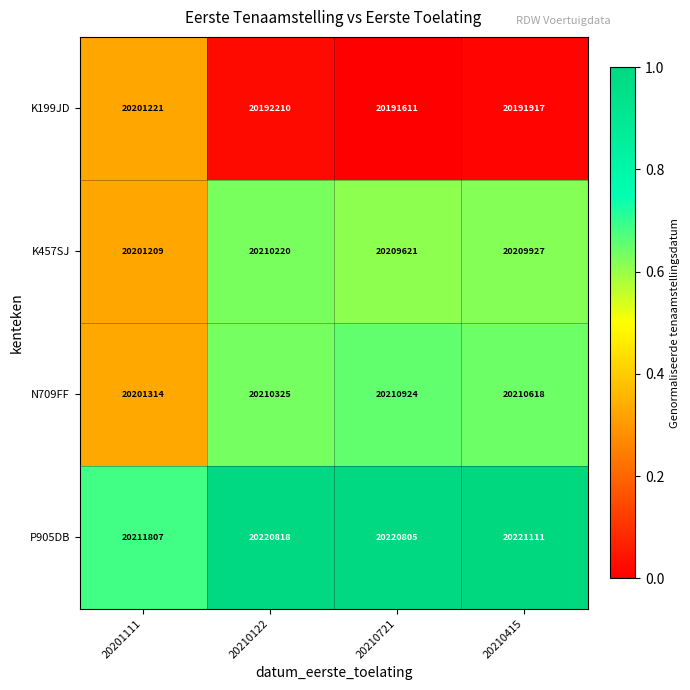

What is the difference between the highest and lowest values at 20201111?

10598